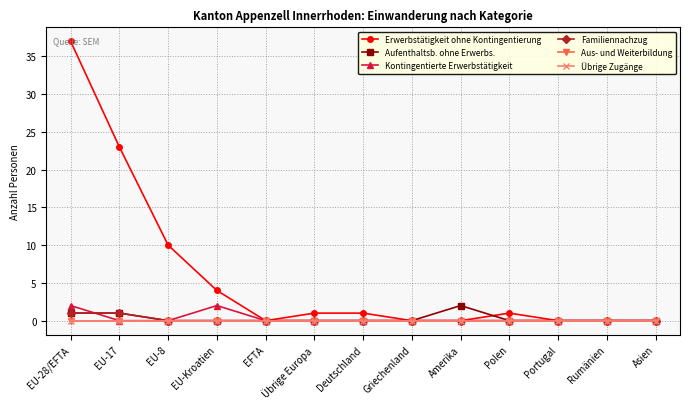

What is the greatest value displayed?

37